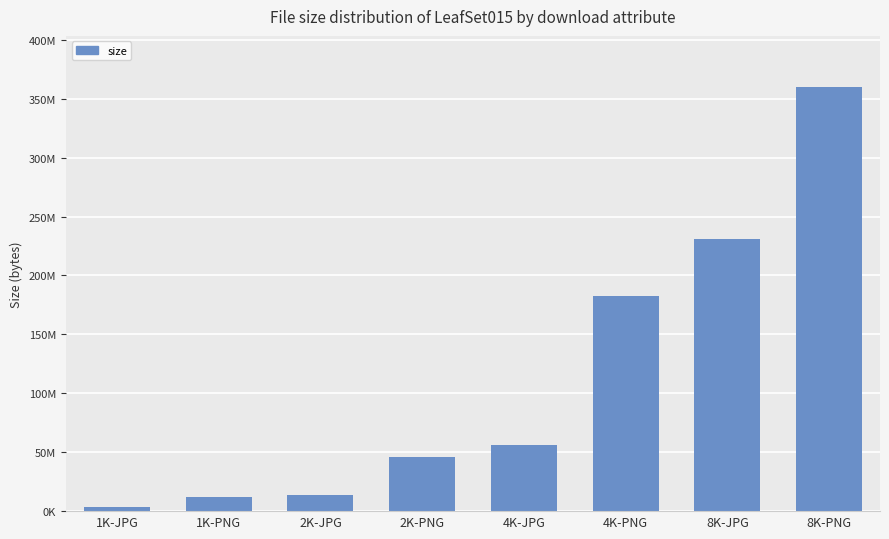

Are the bars horizontal?

No